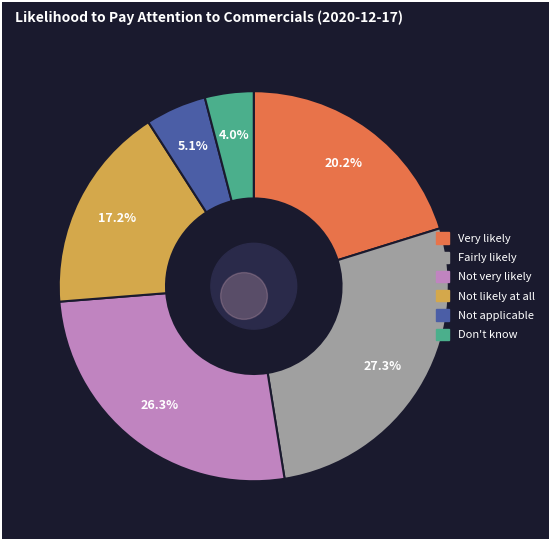

Rank the categories by value from lowest to highest.

Don't know, Not applicable, Not likely at all, Very likely, Not very likely, Fairly likely